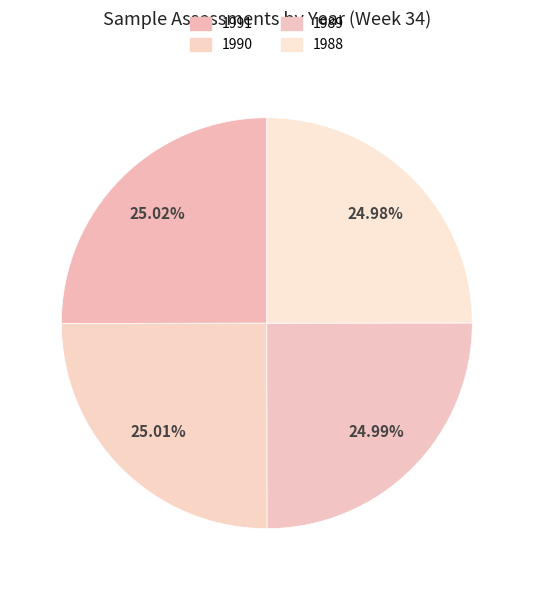

Does any single category account for the majority?

No